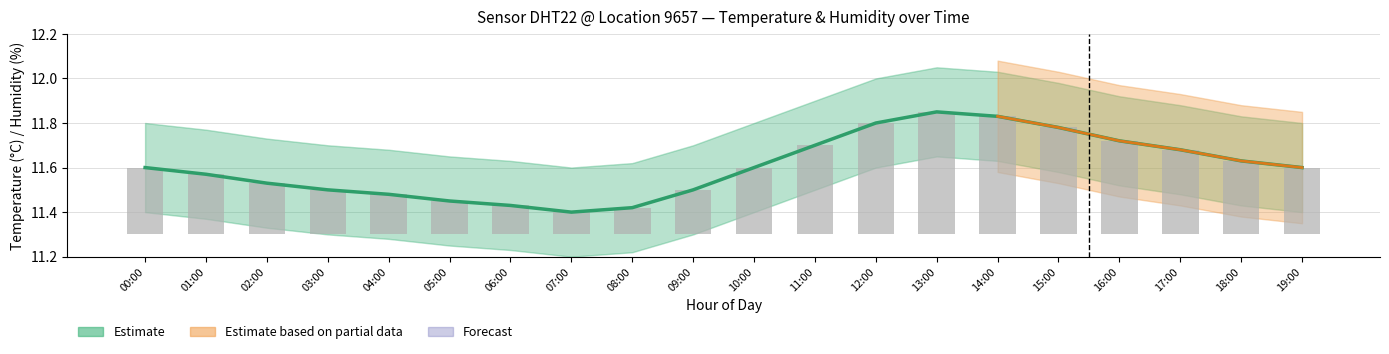

Where is Raw temperature readings nearest to the value 0?

07:00